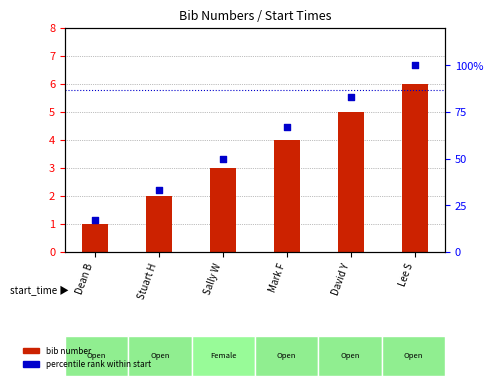

At which category is the sum across all series the highest?

Lee S